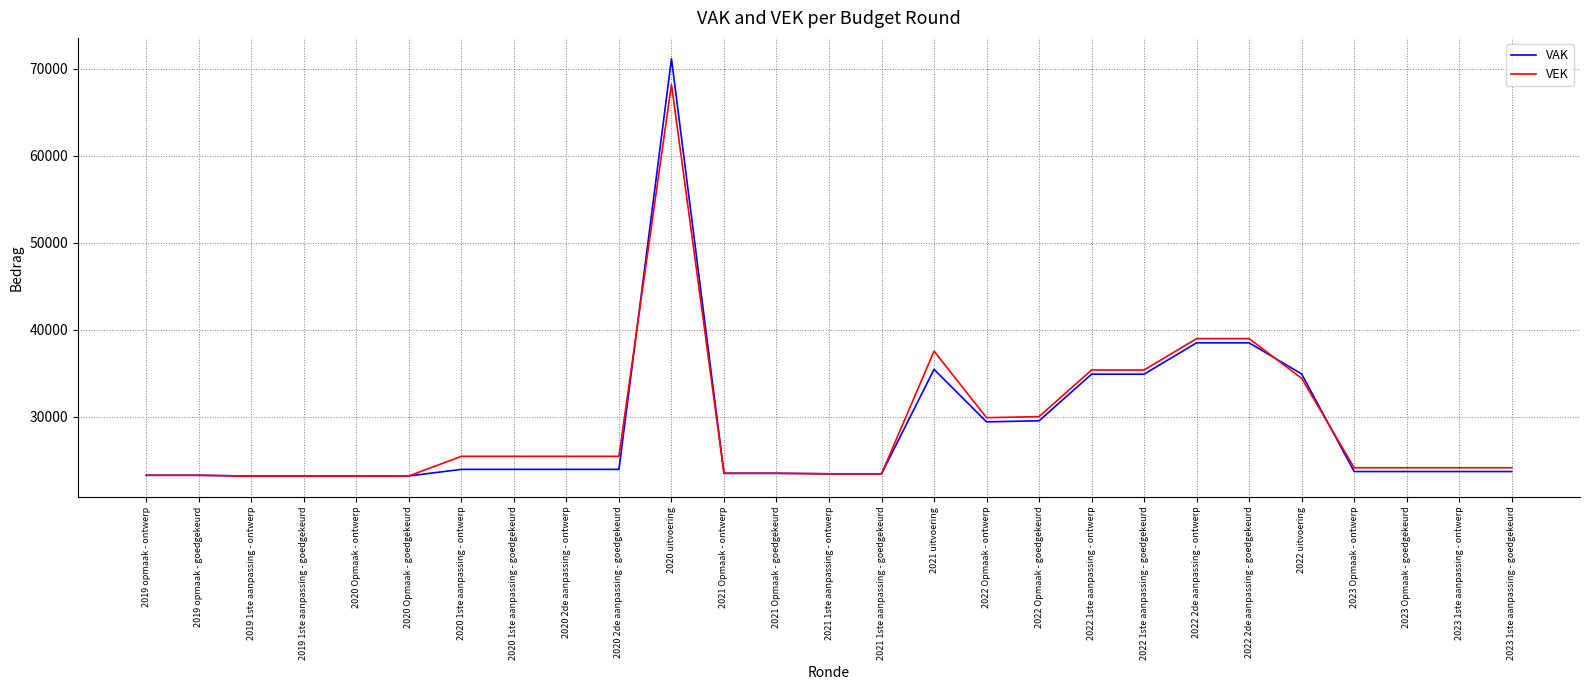

What is the sum of the VEK values at 2020 Opmaak - ontwerp and 2023 Opmaak - ontwerp?

47344